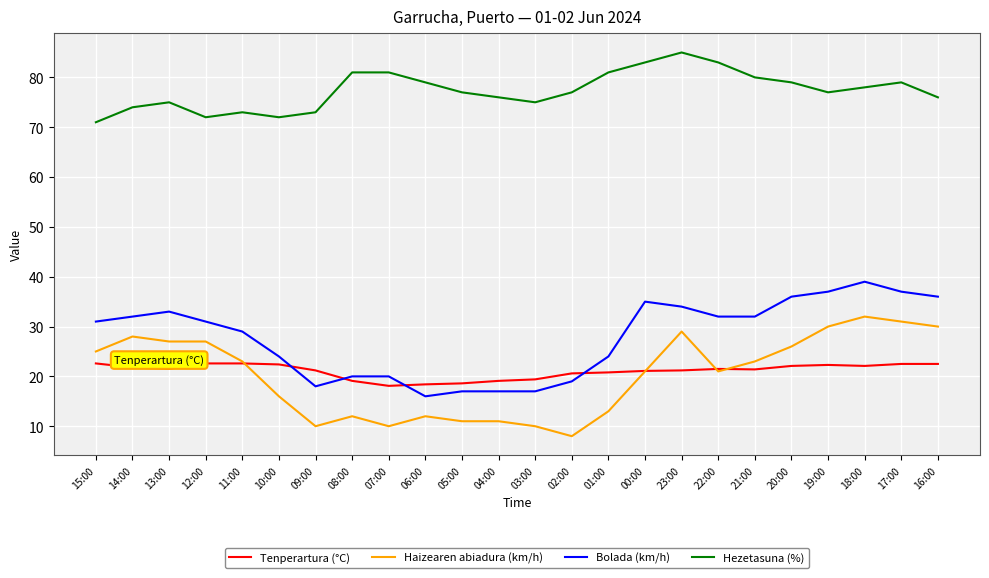

What is the total value across all series at 01:00?

138.8